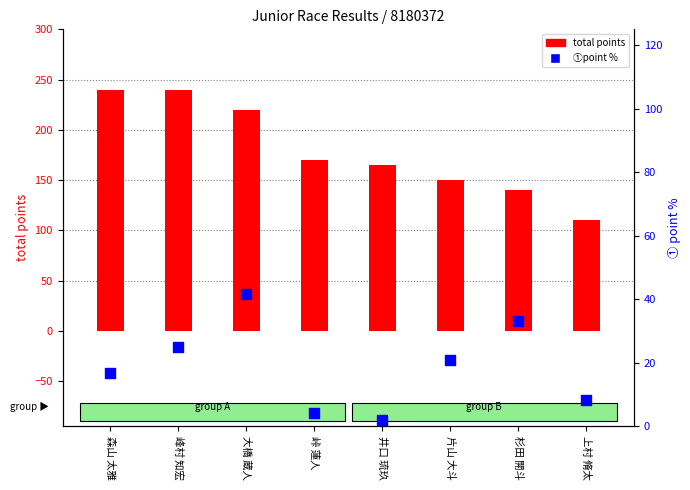

What are all the series names shown in the legend?

total points, ①point %